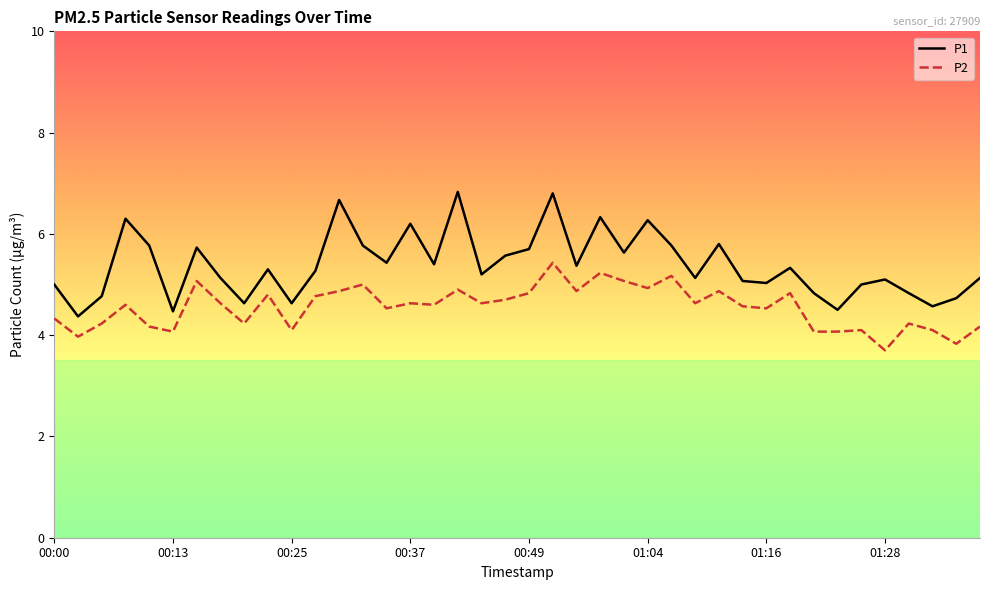

What is the sum of the P1 values at 00:00 and 01:09?

10.1